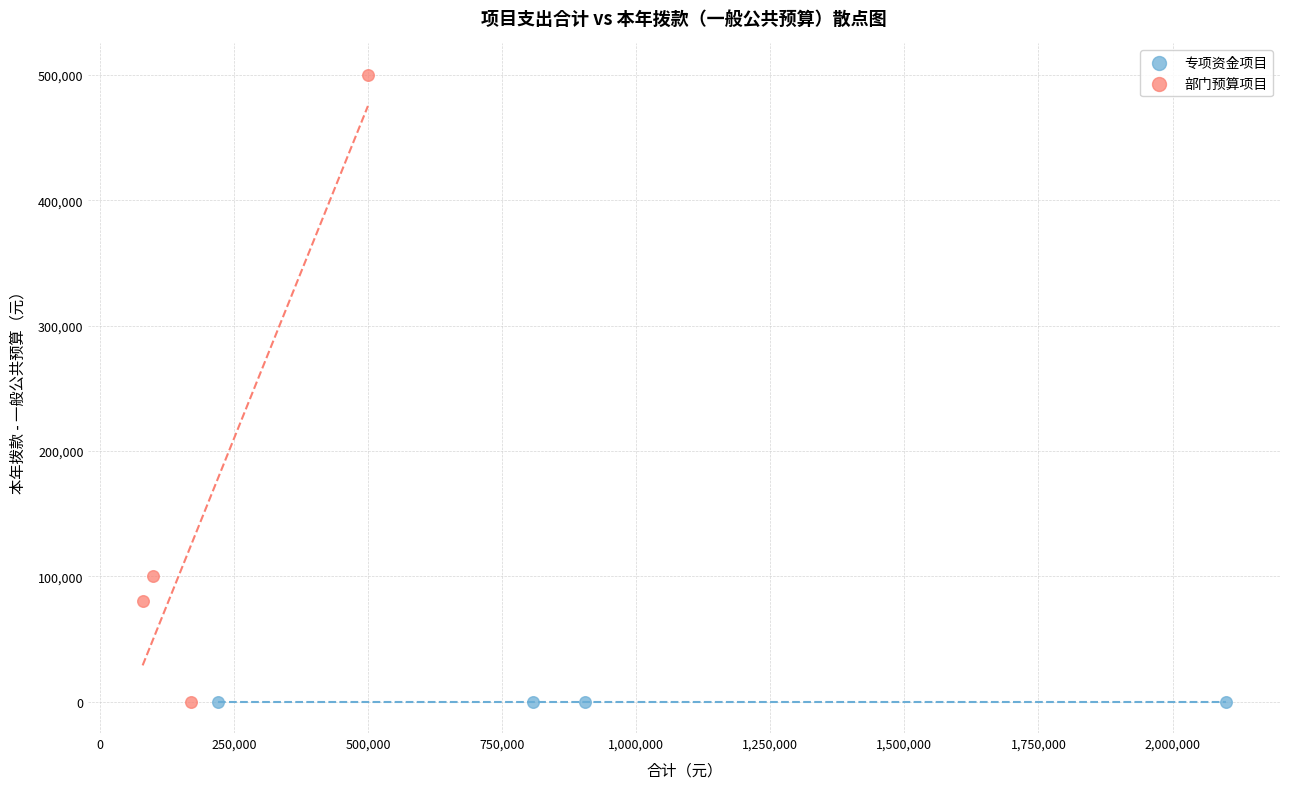

Which series contains the highest Y value?

部门预算项目